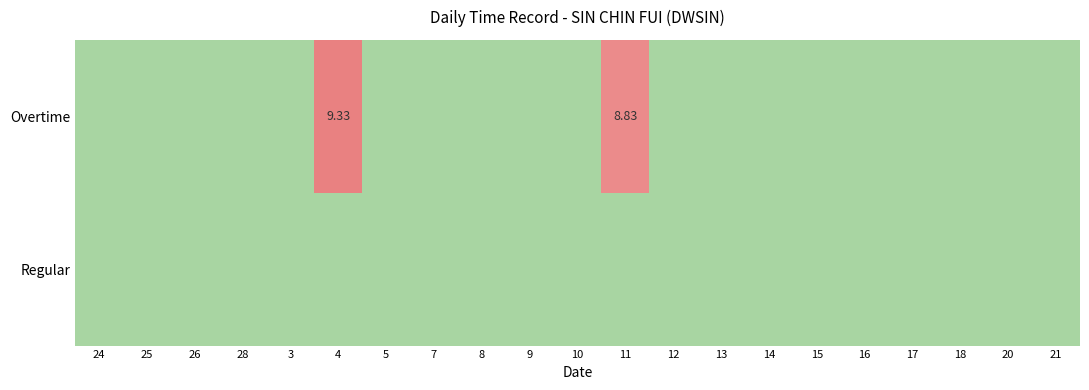

What is the difference between the second highest and minimum values in the Overtime series?

8.8